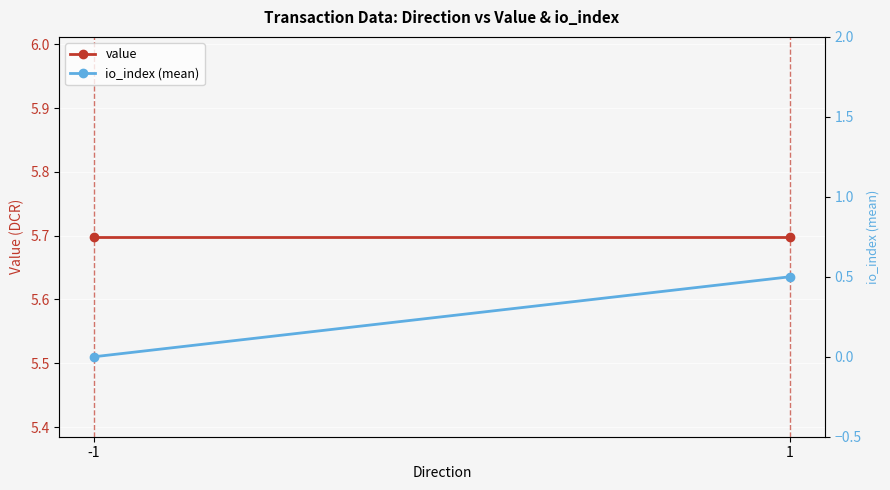

Which series changed the most between -1 and 1?

io_index (mean)